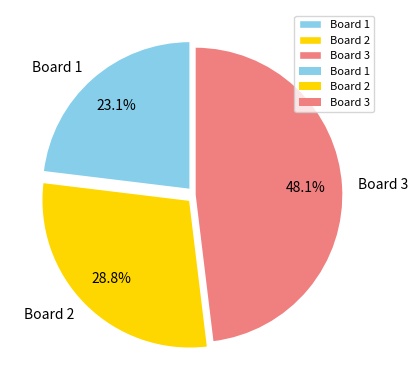

To the nearest percent, what is the combined percentage of Board 1 and Board 3?

71%